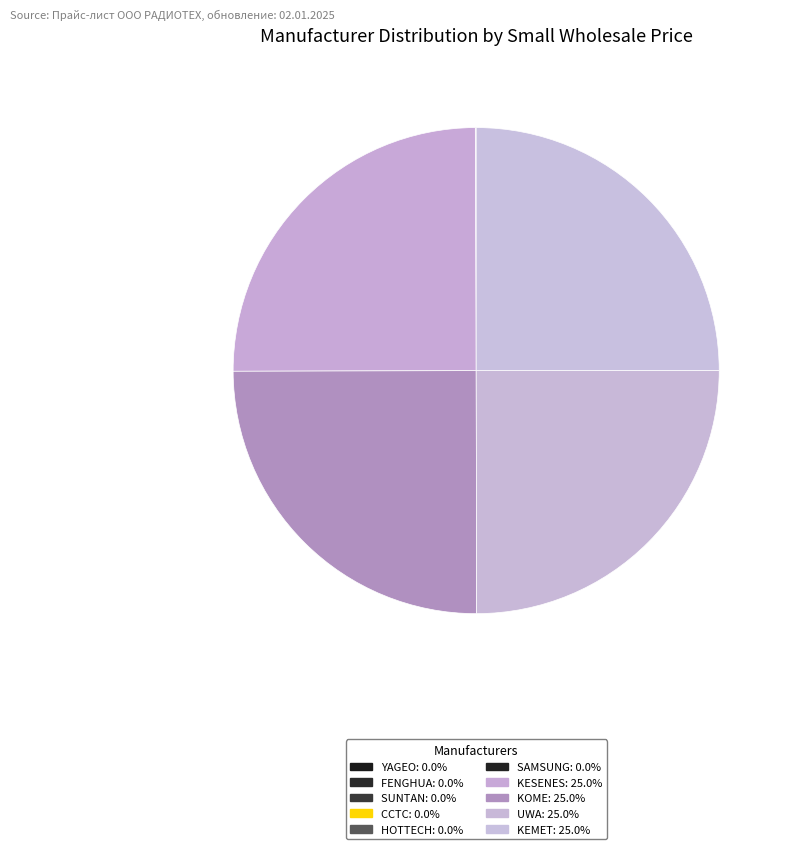

True or false: HOTTECH accounts for 0% of the total.

True